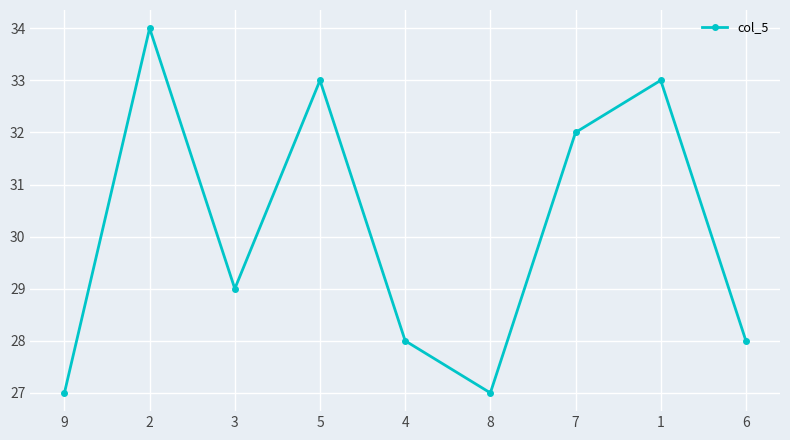

What is the label of the 8th point from the left?

1